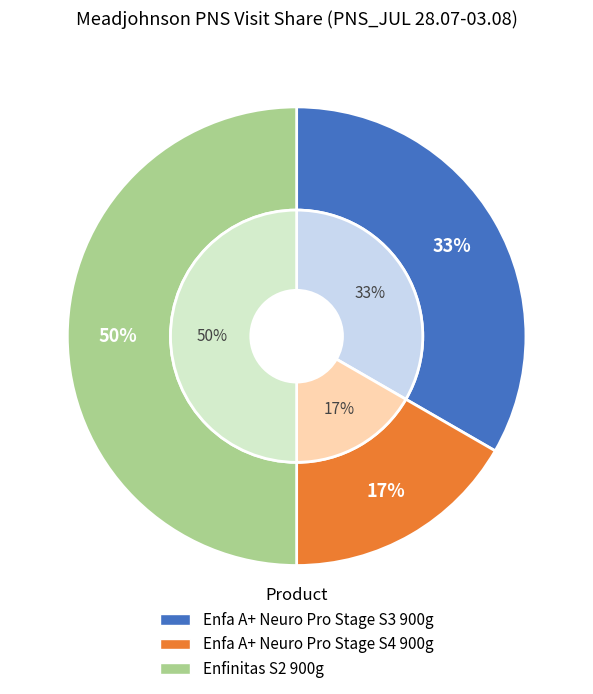

The Enfa A+ Neuro Pro Stage S4 900g slice represents 31% of the pie. True or false?

False